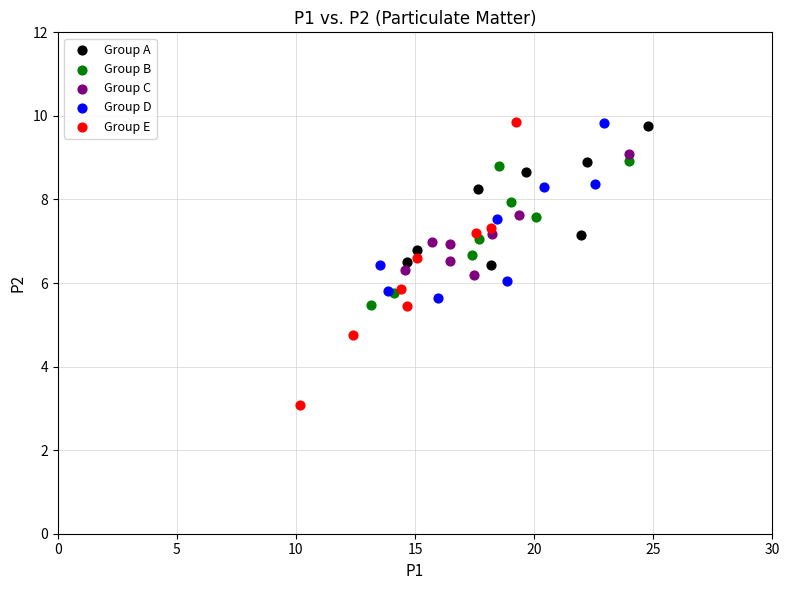

Which series reaches the minimum Y coordinate?

Group E